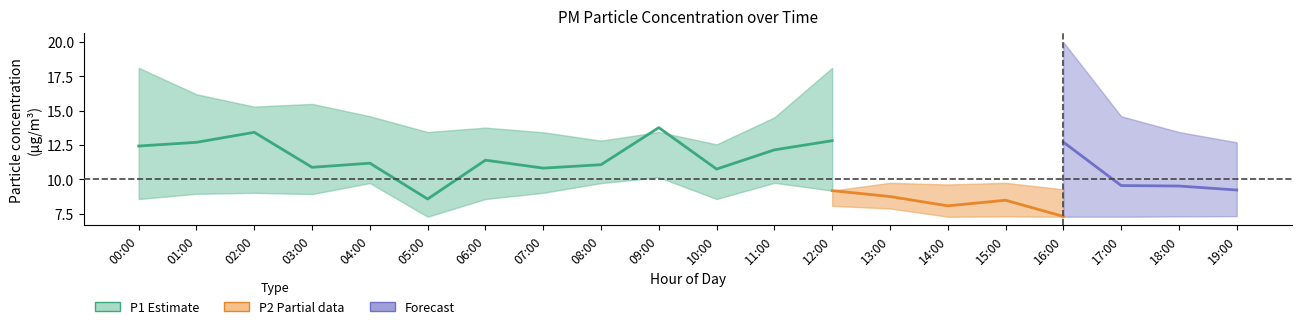

At how many categories does at least one series exceed 8?

20